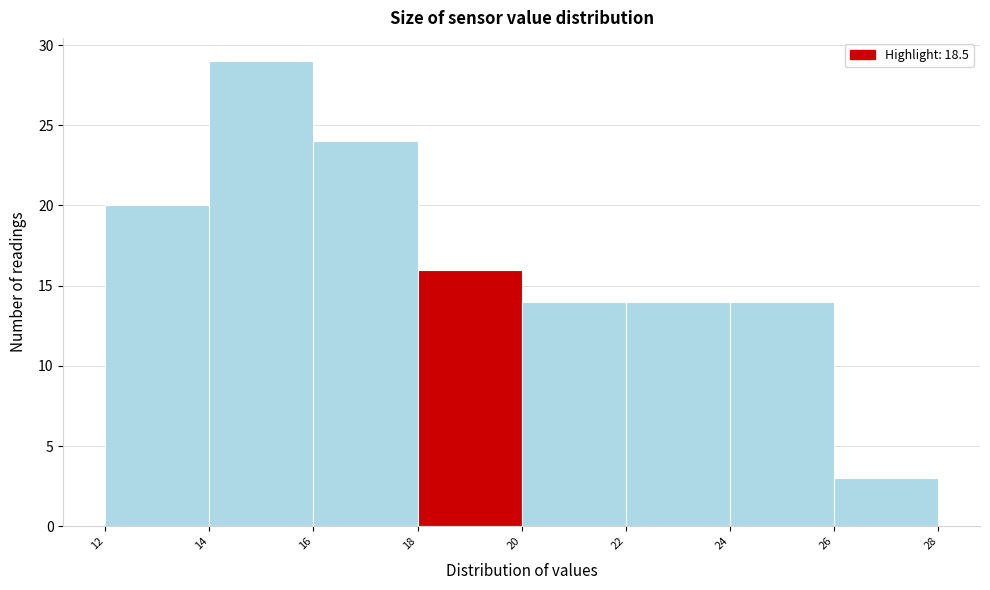

Reading left to right, list every bar in this chart as the range it spans on the x-axis followed by its height. The values are not printed on the chart, so give them approximately, as read against the axis.

12 to 14: 20
14 to 16: 29
16 to 18: 24
18 to 20: 16
20 to 22: 14
22 to 24: 14
24 to 26: 14
26 to 28: 3